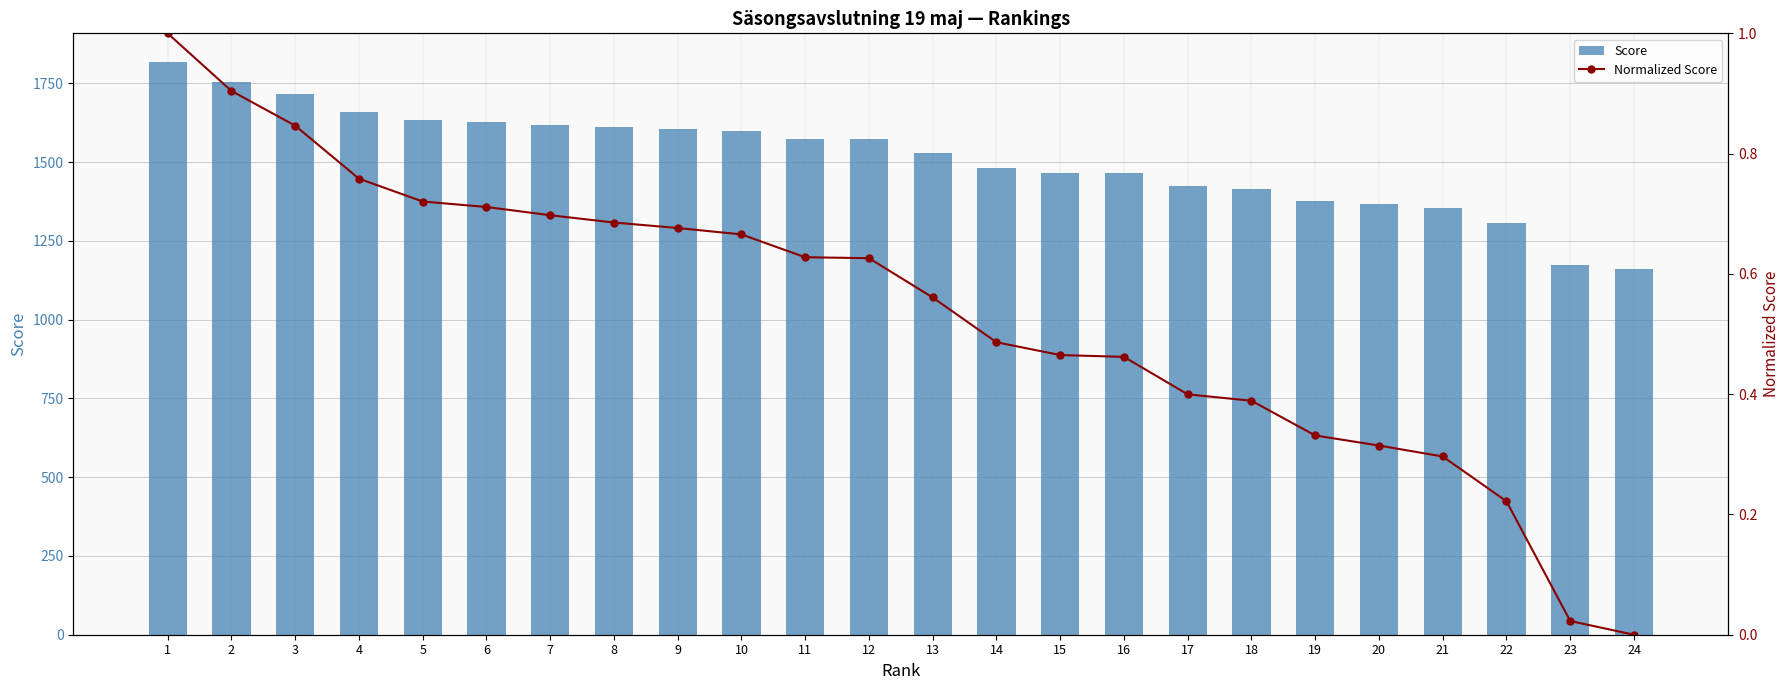

Count the number of categories in the chart.

24